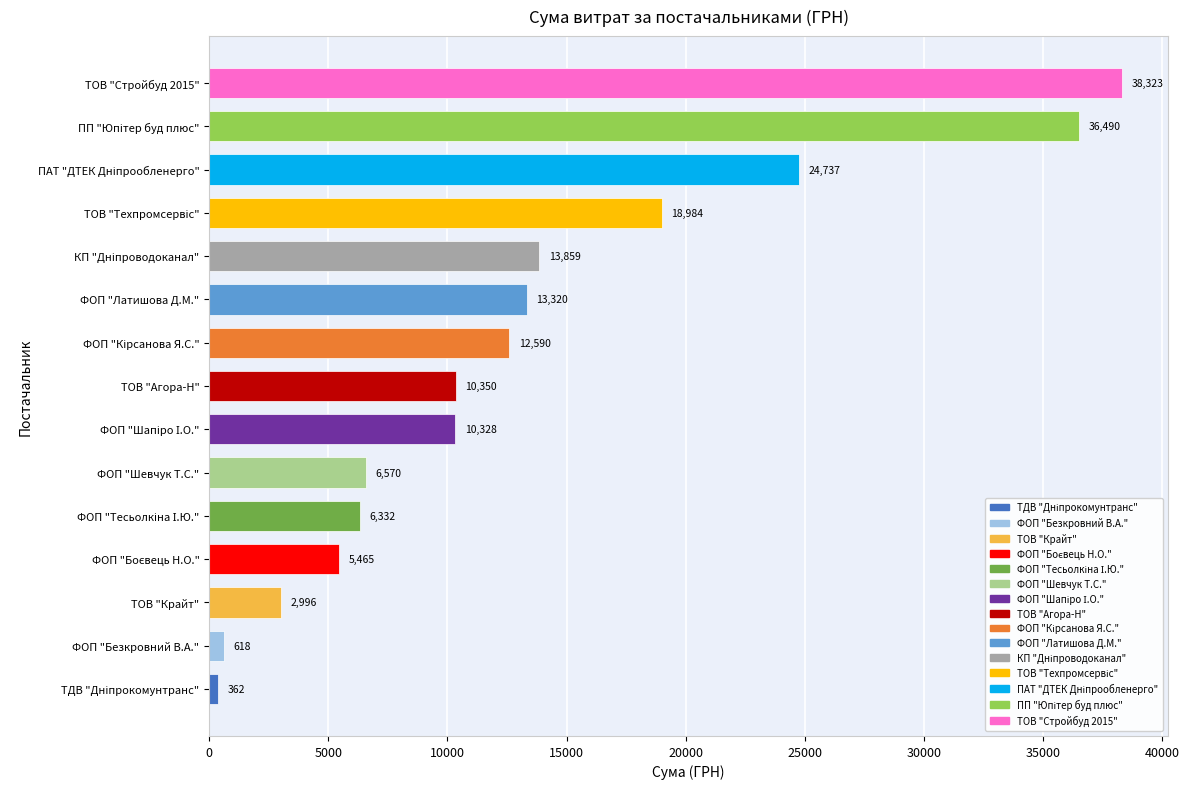

What is the smallest value displayed?

361.8